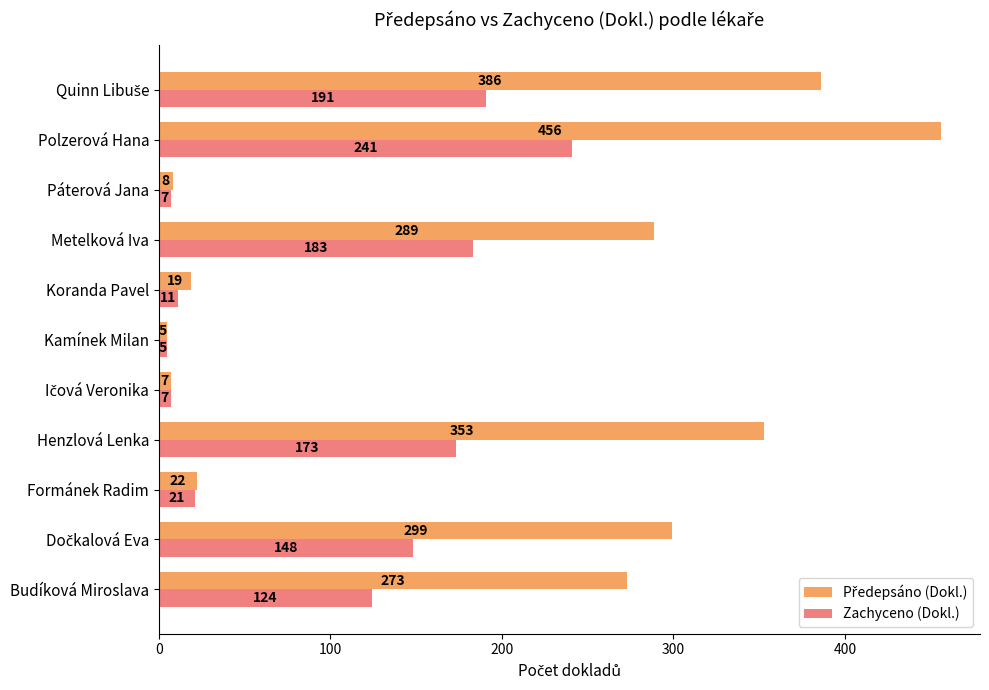

At which category does the chart reach its minimum across all series?

Kamínek Milan